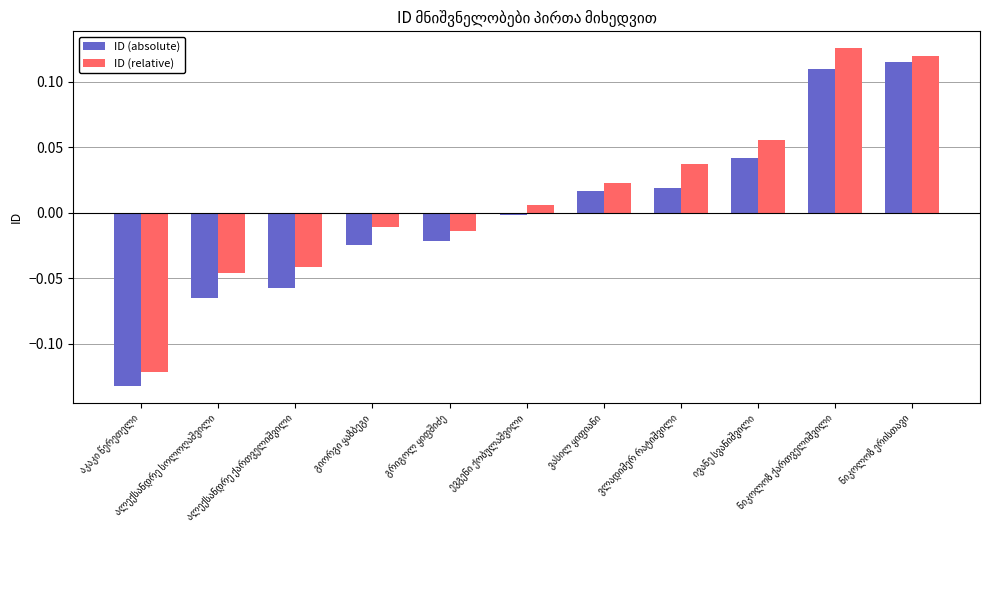

Which series has the largest total across all categories?

ID (relative)